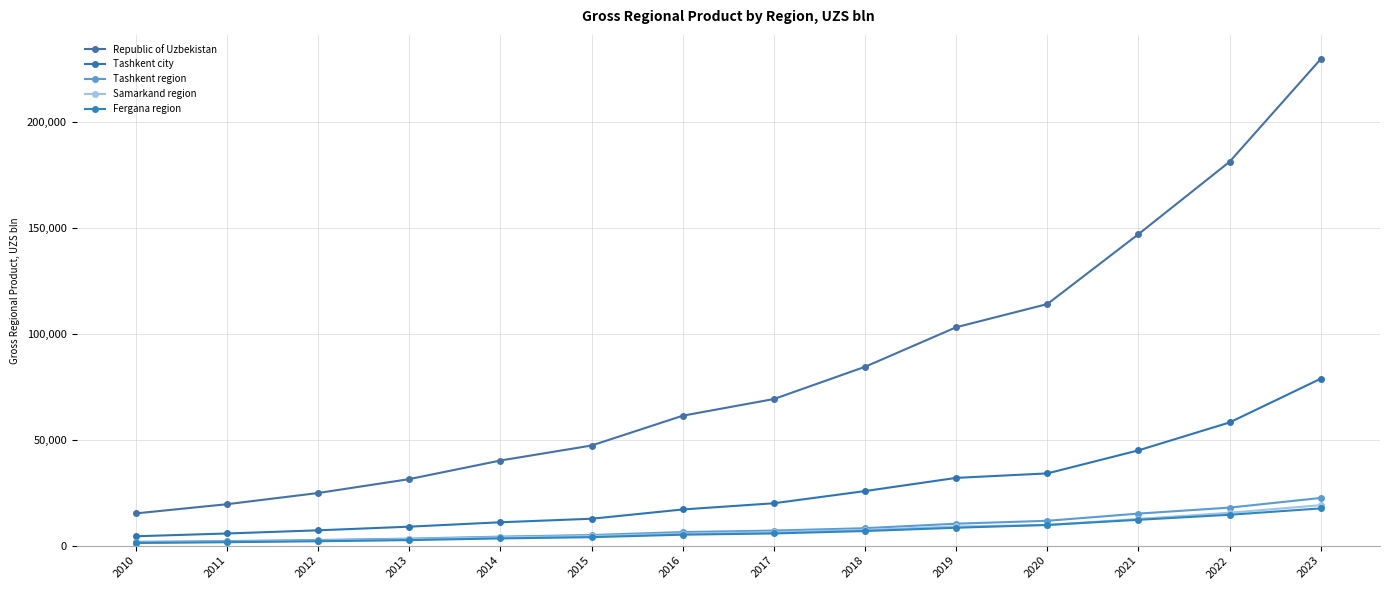

Rank the series at 2016 from lowest to highest value.

Fergana region, Samarkand region, Tashkent region, Tashkent city, Republic of Uzbekistan